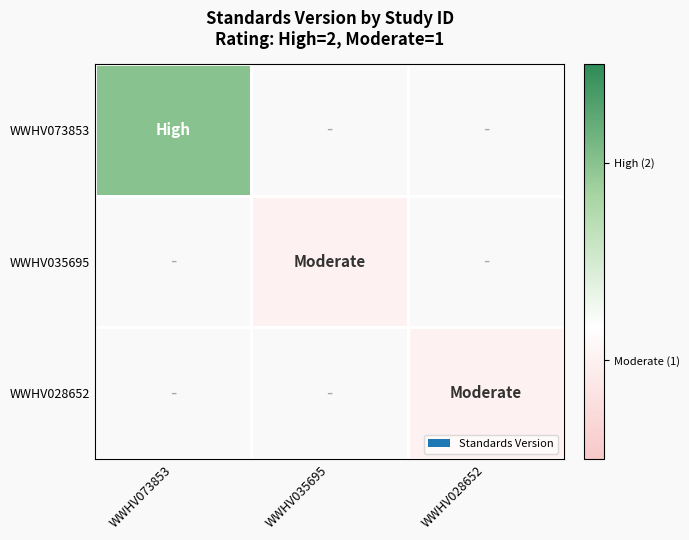

At how many categories does at least one series exceed 1?

1